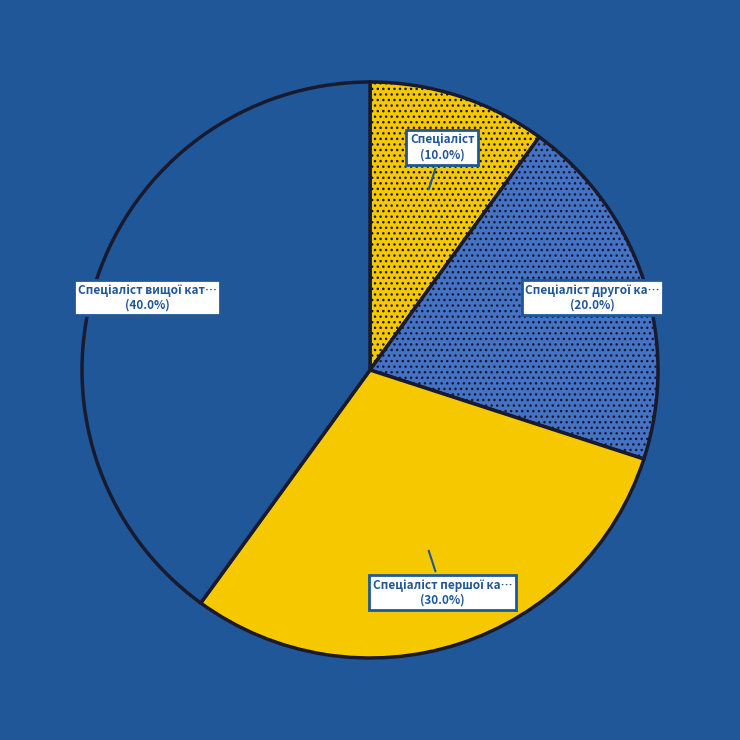

Count the number of slices in the pie.

4